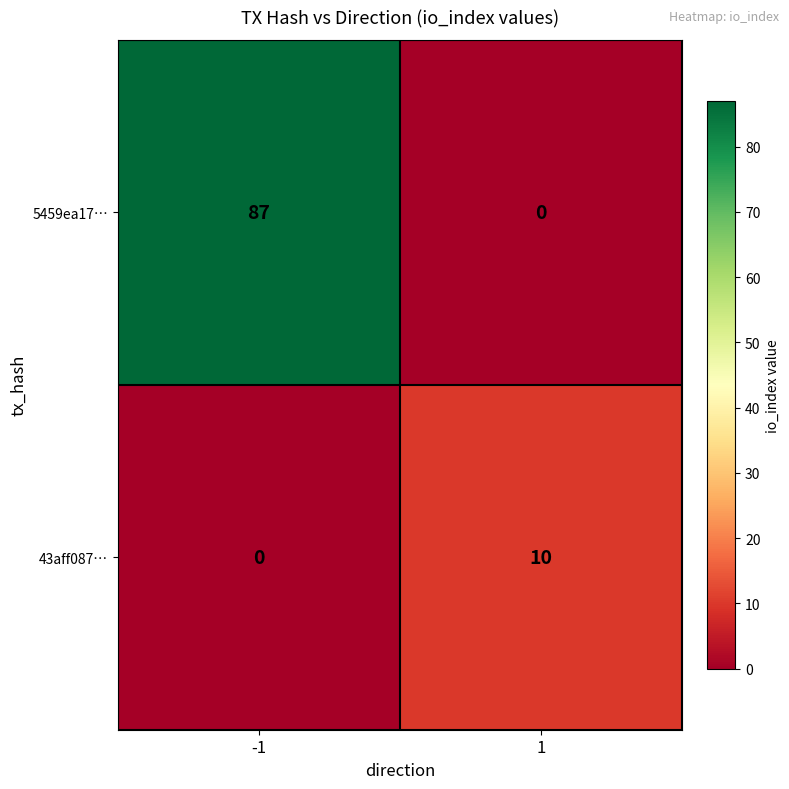

Which category has the highest value across all series?

-1